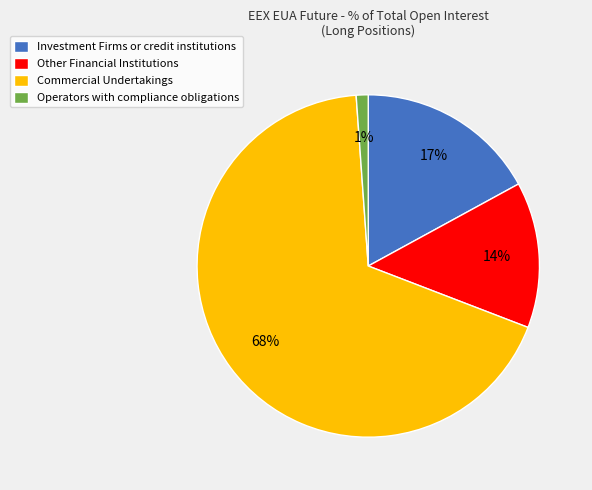

Rank the categories by value from highest to lowest.

Commercial Undertakings, Investment Firms or credit institutions, Other Financial Institutions, Operators with compliance obligations